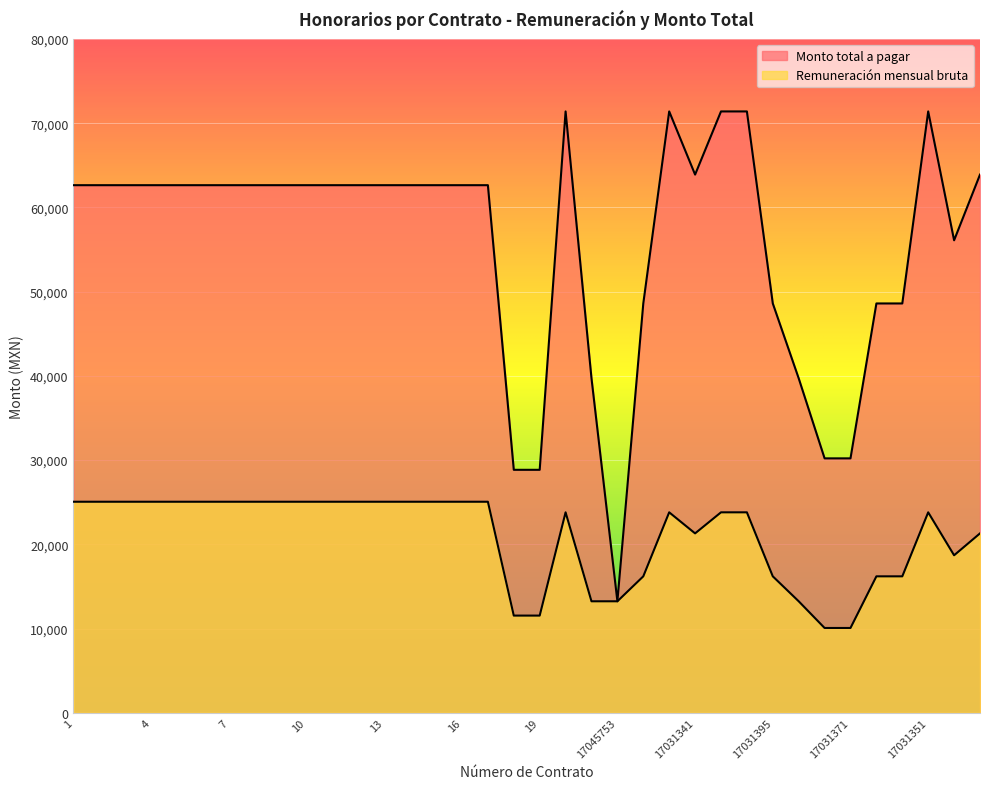

True or false: Monto total a pagar has a value of 15529.7 at 4.

False